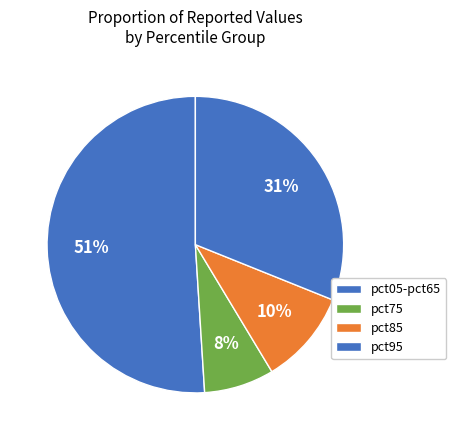

How many segments does this pie chart have?

4